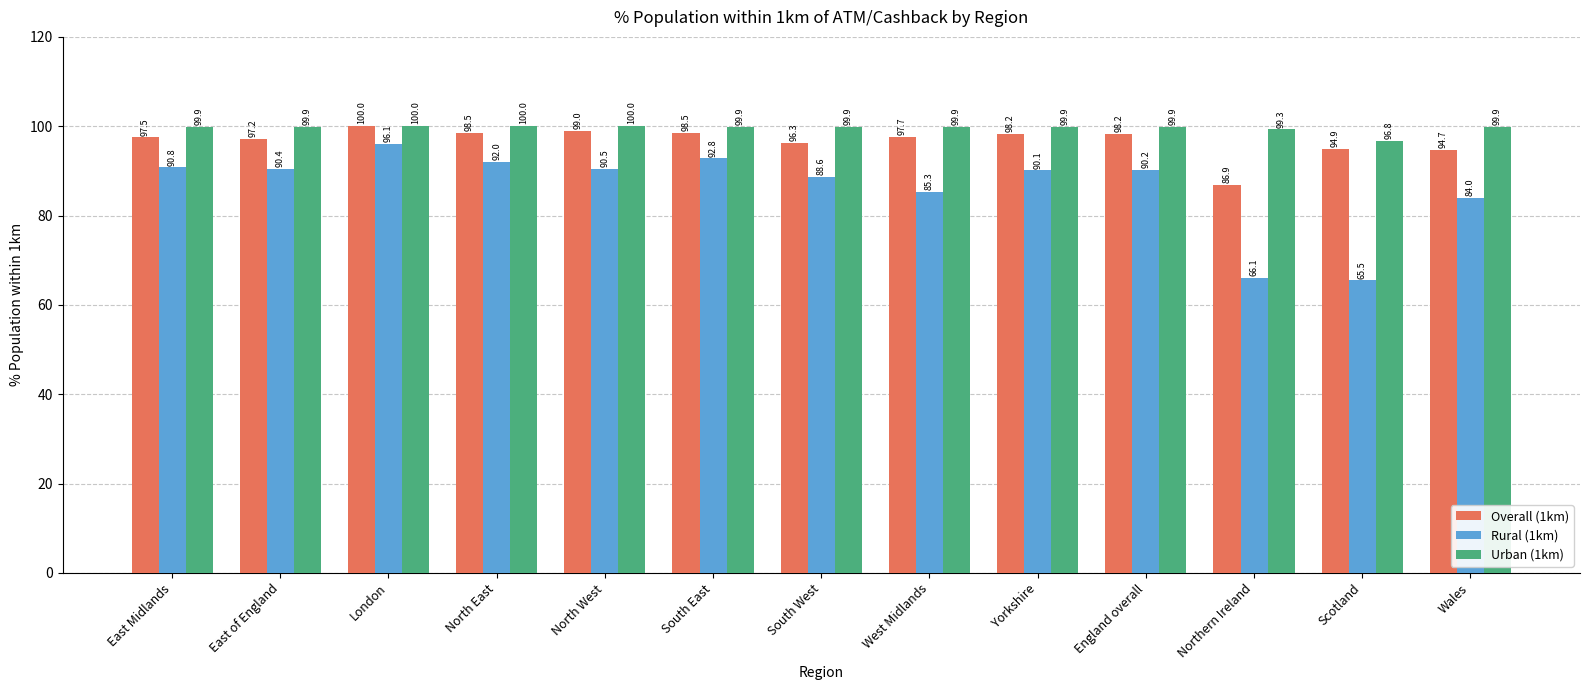

True or false: Overall (1km) has a value of 52.1 at East Midlands.

False